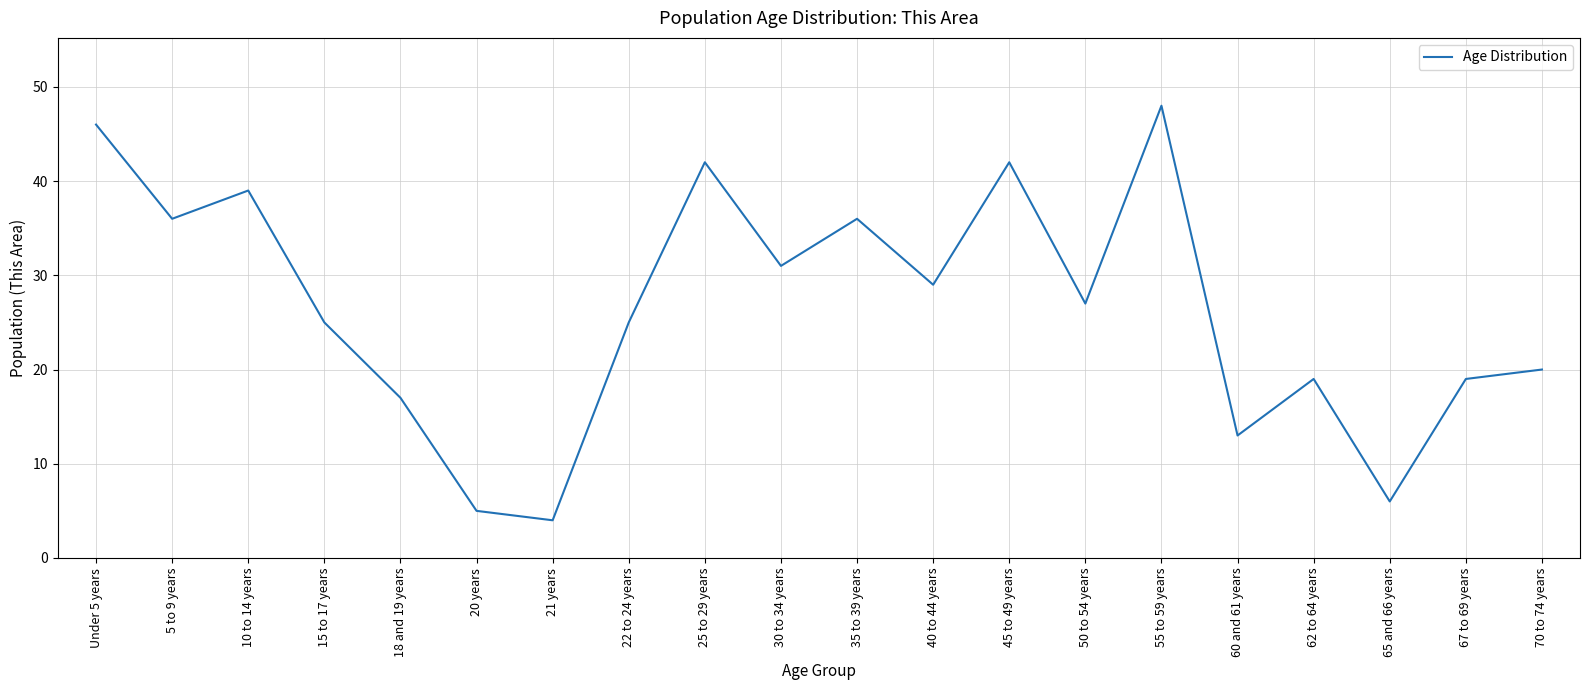

True or false: the data shows 4 at 21 years.

True